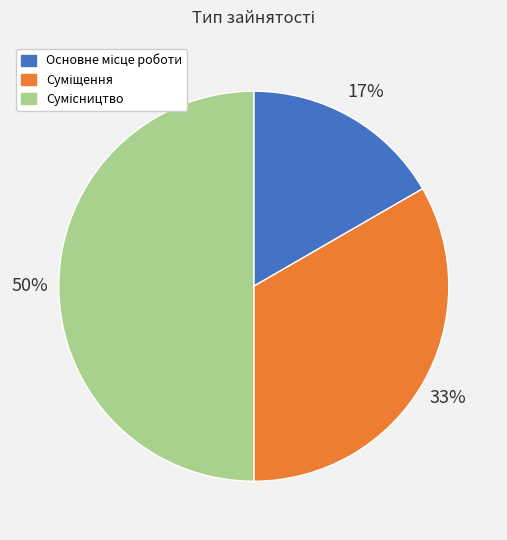

To the nearest percent, what is the difference between the largest and smallest slice percentages?

33%